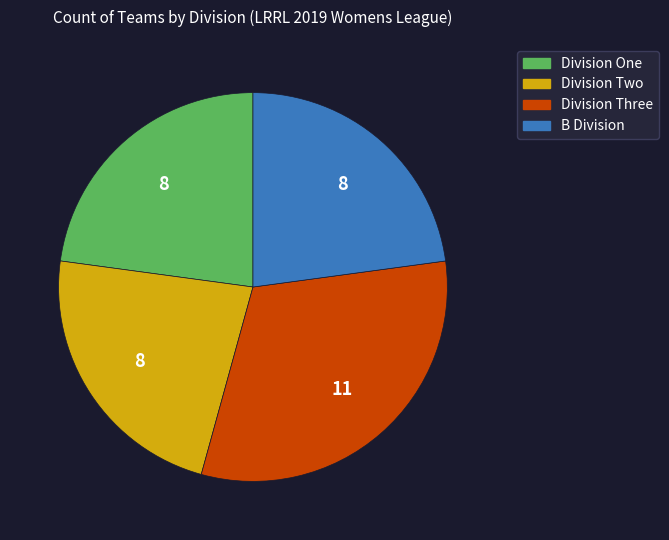

Does Division Three represent more than half of the total?

No